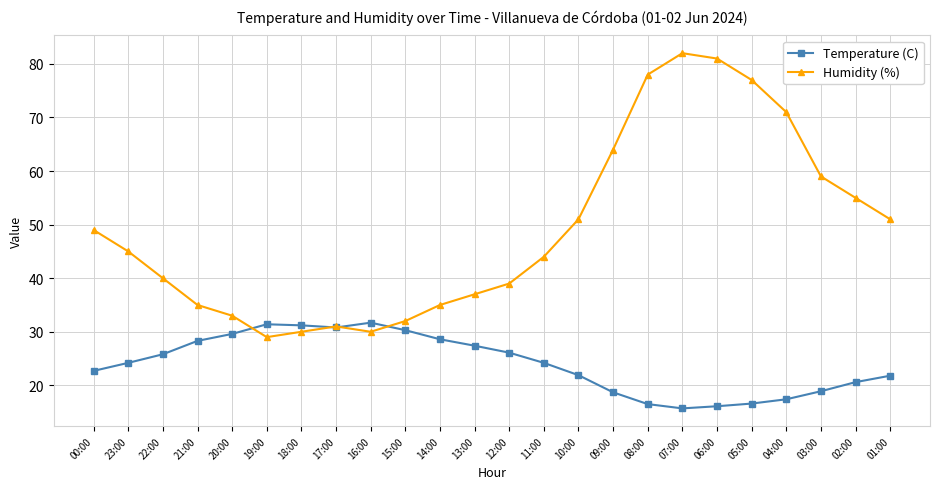

What is the average value of the Temperature (C) series?

24.0